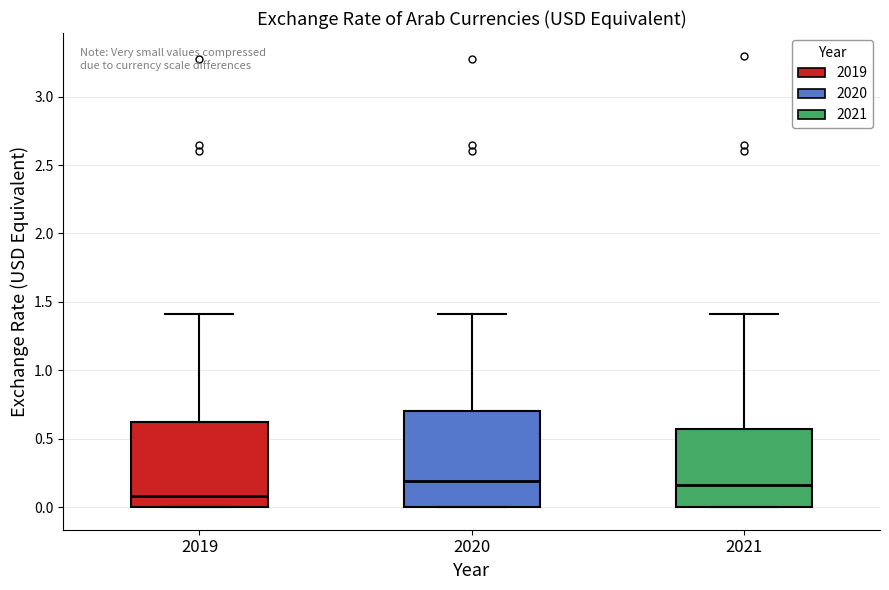

Where does the median line of the box at x = 2019 sit on the y-axis? The values are not printed on the chart, so give them approximately, as read against the axis.

0.10